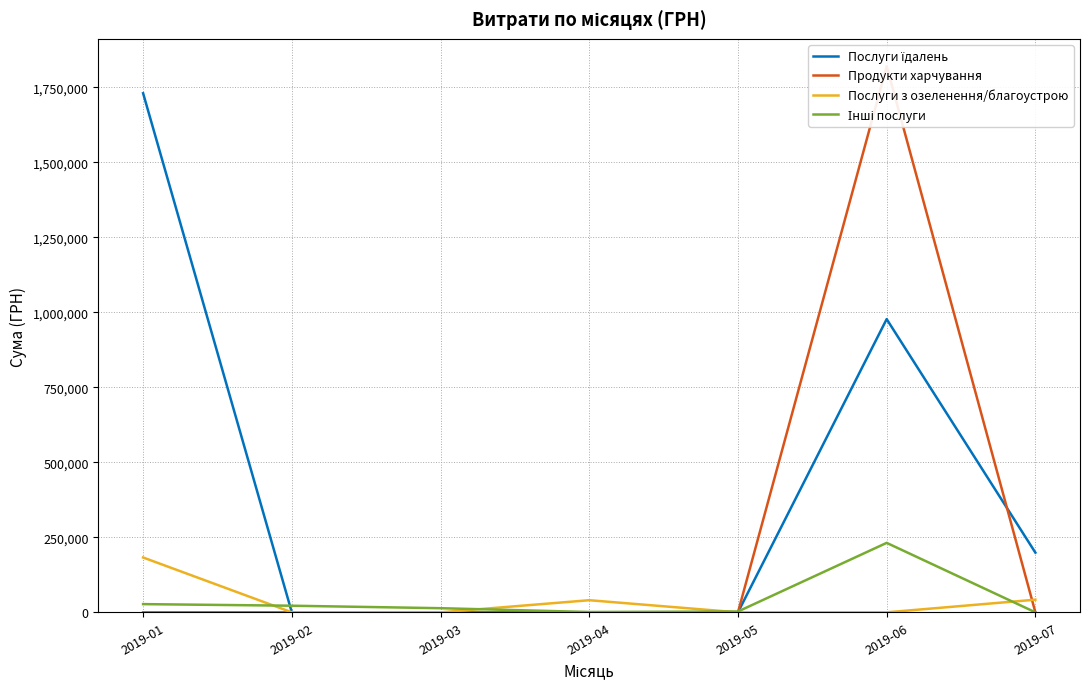

The Інші послуги series shows 22076.5 at 2019-02. True or false?

True